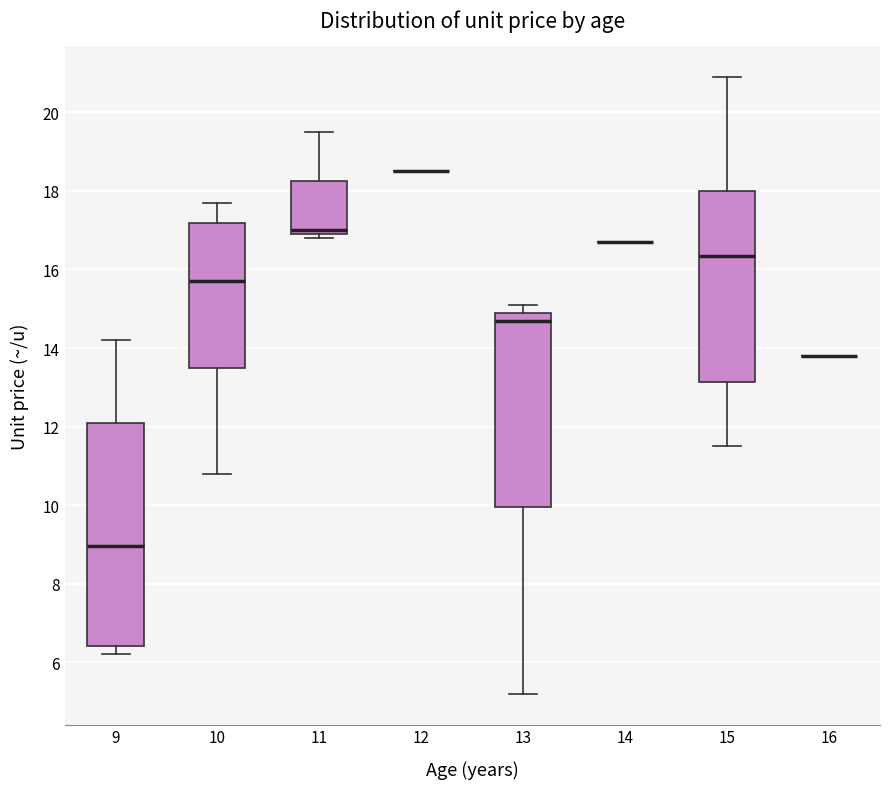

Reading left to right, transcribe this box plot: for each box, give where its median line is, the range the box spans, and where its two whiskers end, as read against the y-axis. The values are not printed on the chart, so give them approximately, as read against the axis.

9: median 9.0, box 6.4 to 12.2, whiskers 6.2 to 14.2
10: median 15.8, box 13.6 to 17.2, whiskers 10.8 to 17.8
11: median 17.0 (just above the box's lower edge), box 17.0 to 18.2, whiskers 16.8 to 19.6
12: box collapsed to a line at 18.6, whiskers 18.6 to 18.6
13: median 14.8, box 10.0 to 15.0, whiskers 5.2 to 15.2
14: box collapsed to a line at 16.8, whiskers 16.8 to 16.8
15: median 16.4, box 13.2 to 18.0, whiskers 11.6 to 21.0
16: box collapsed to a line at 13.8, whiskers 13.8 to 13.8